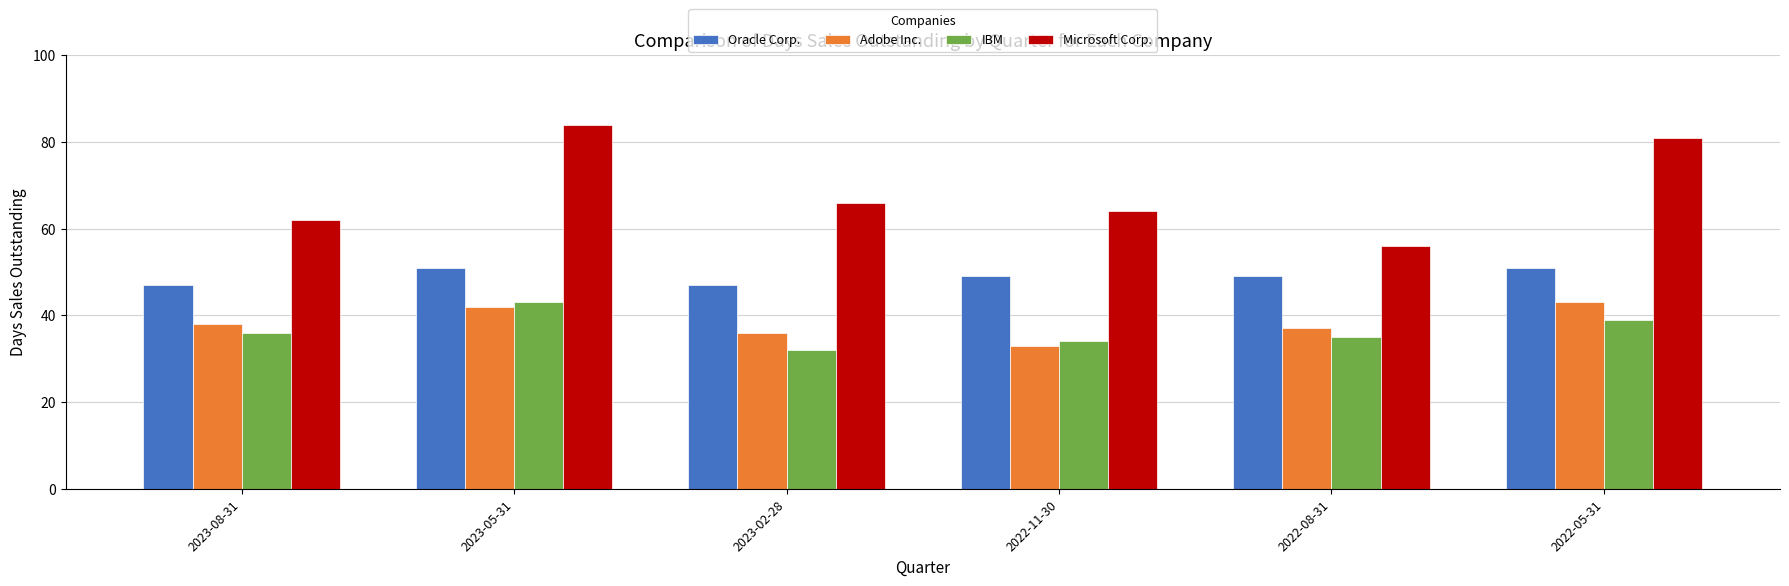

Reading left to right, list all the values displayed in this chart.

Oracle Corp.: 2023-08-31=47	2023-05-31=51	2023-02-28=47	2022-11-30=49	2022-08-31=49	2022-05-31=51
Adobe Inc.: 2023-08-31=38	2023-05-31=42	2023-02-28=36	2022-11-30=33	2022-08-31=37	2022-05-31=43
IBM: 2023-08-31=36	2023-05-31=43	2023-02-28=32	2022-11-30=34	2022-08-31=35	2022-05-31=39
Microsoft Corp.: 2023-08-31=62	2023-05-31=84	2023-02-28=66	2022-11-30=64	2022-08-31=56	2022-05-31=81